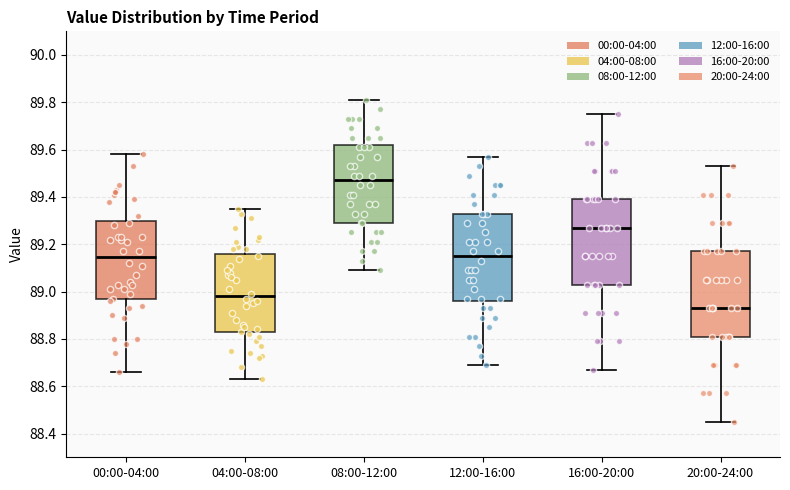

Which box's median line is the highest?

08:00-12:00